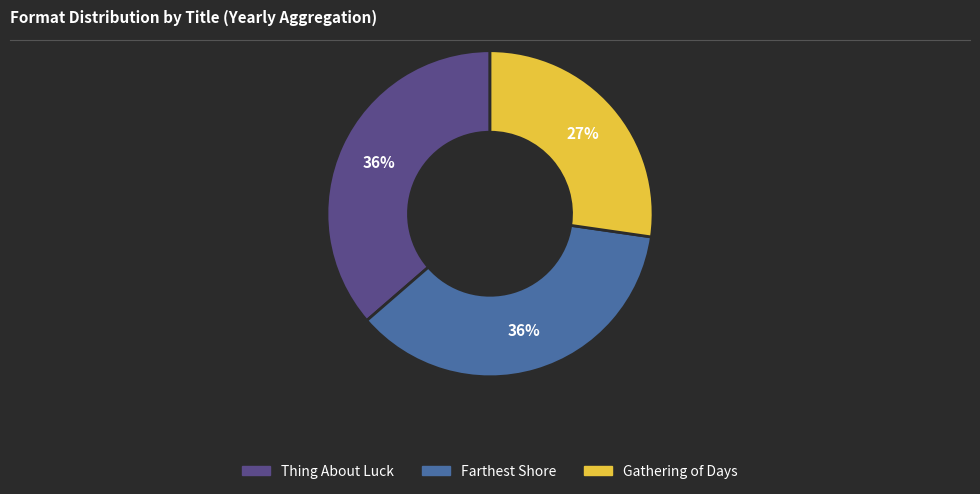

How many slices are in this pie chart?

3